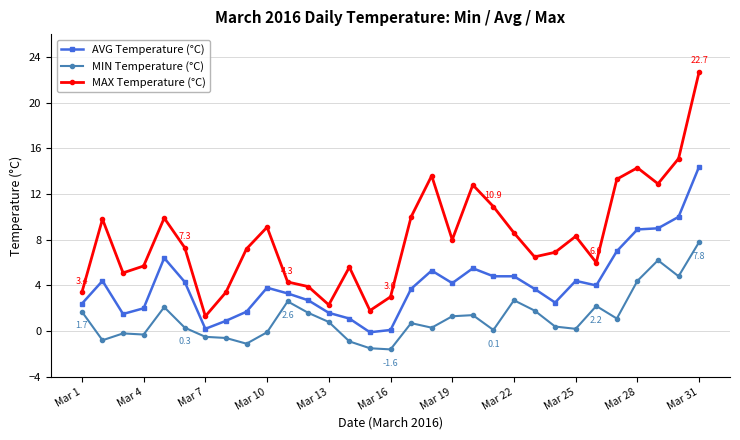

Which series has the largest total across all categories?

MAX Temperature (°C)